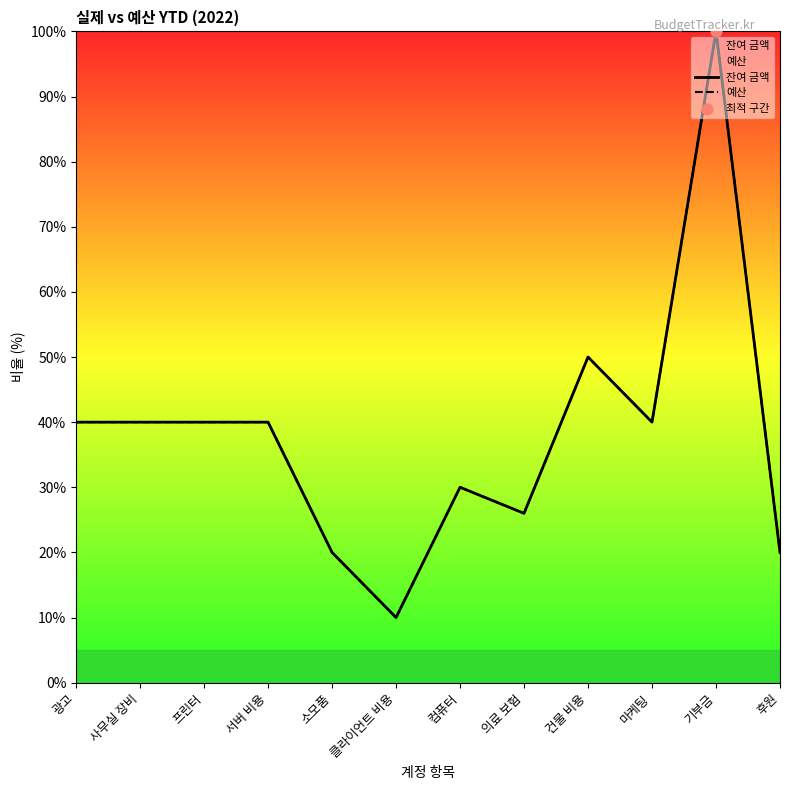

What are all the series names shown in the legend?

잔여 금액, 예산